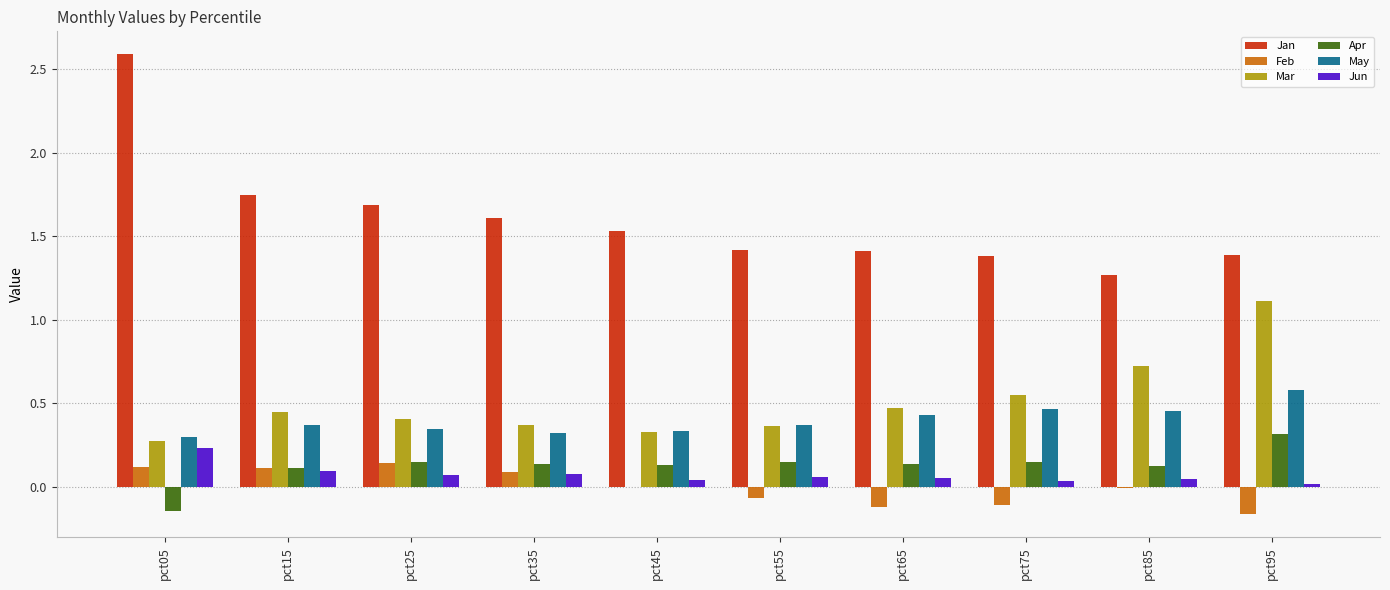

Between pct35 and pct55, which series saw the biggest shift?

Jan